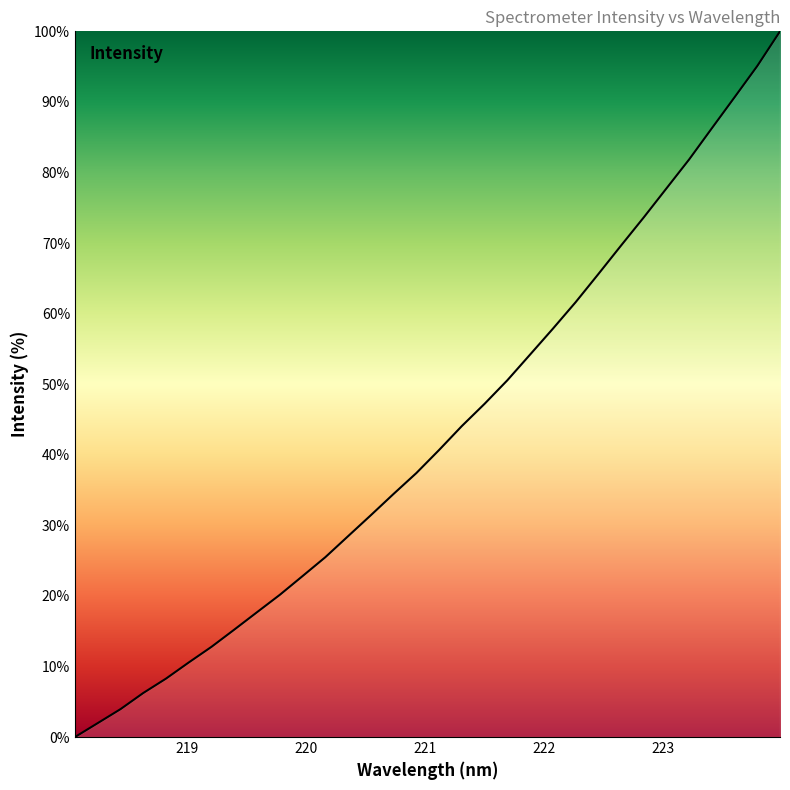

What is the difference between the maximum and minimum values?

100.0